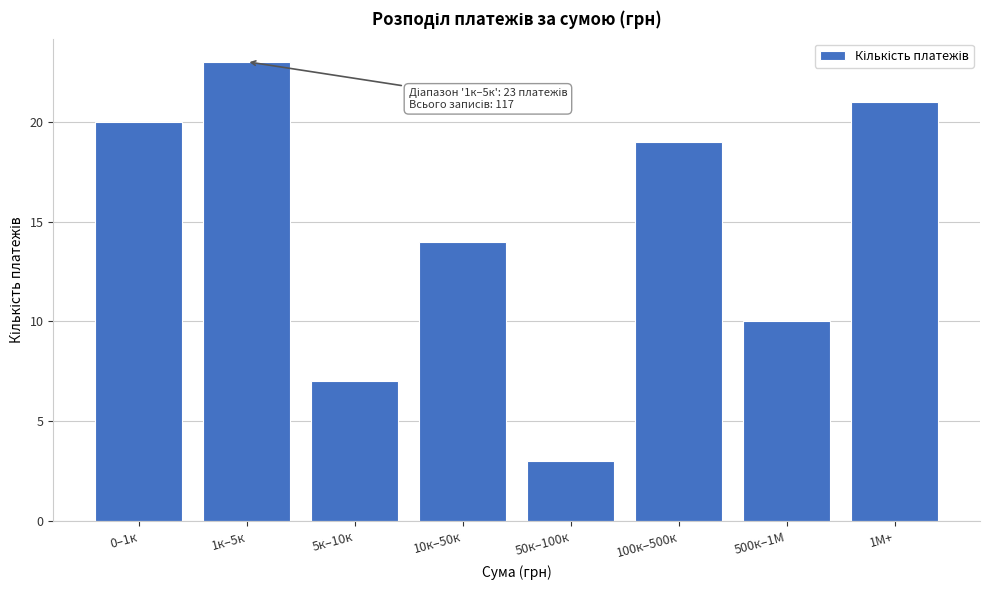

Reading left to right, extract all data points from this chart.

20	23	7	14	3	19	10	21